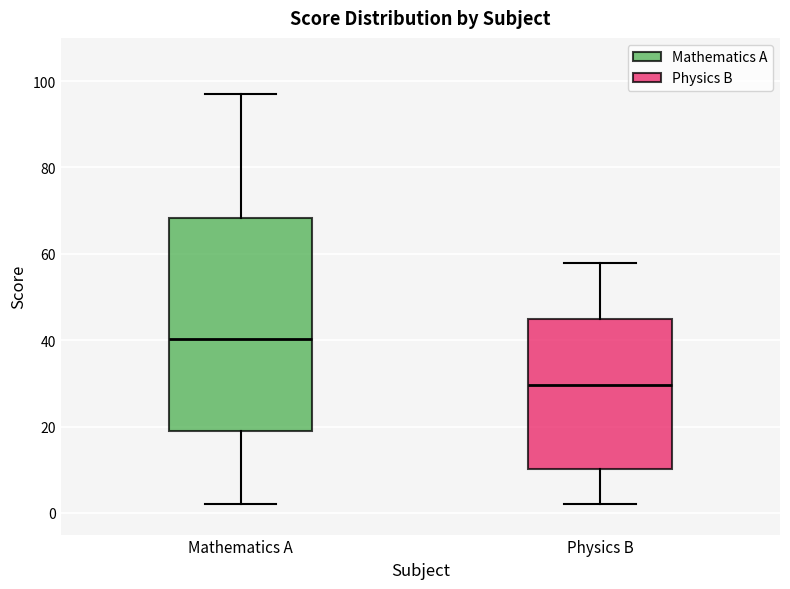

Where does the lower whisker of the box for Physics B end on the y-axis? The values are not printed on the chart, so give them approximately, as read against the axis.

2